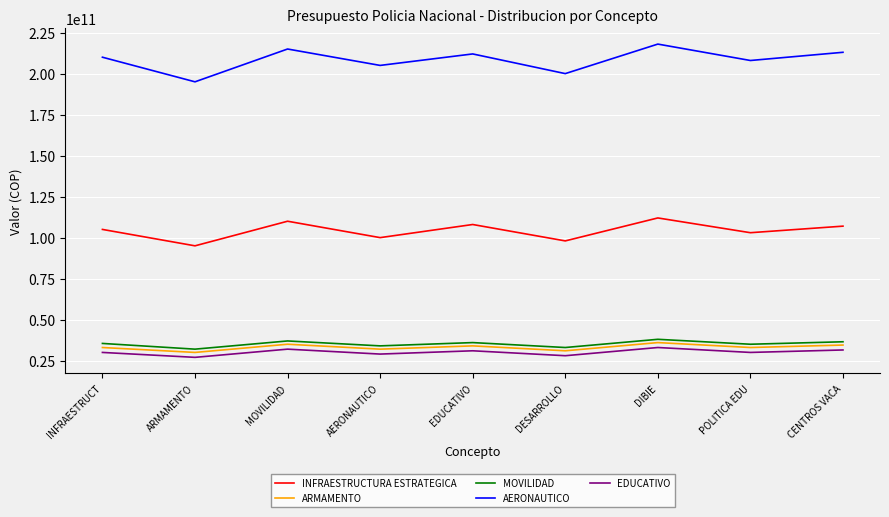

What position from the left is POLITICA EDU?

8